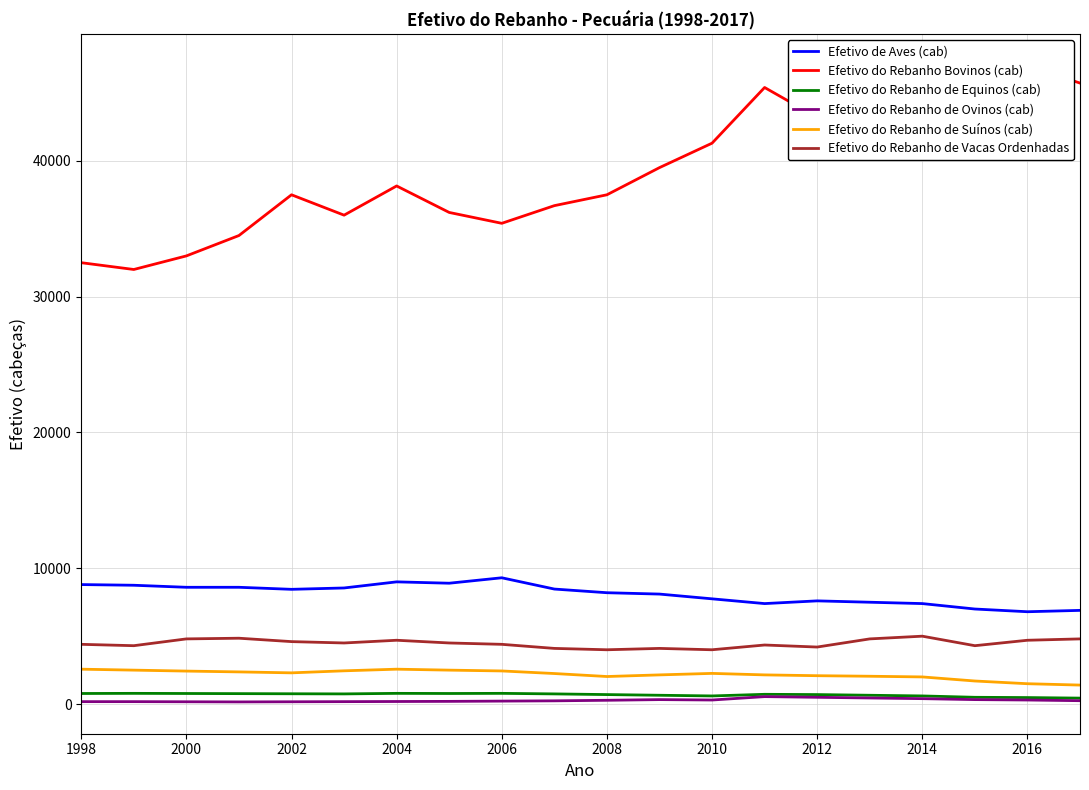

What is the highest value of the Efetivo de Aves (cab) series?

9300